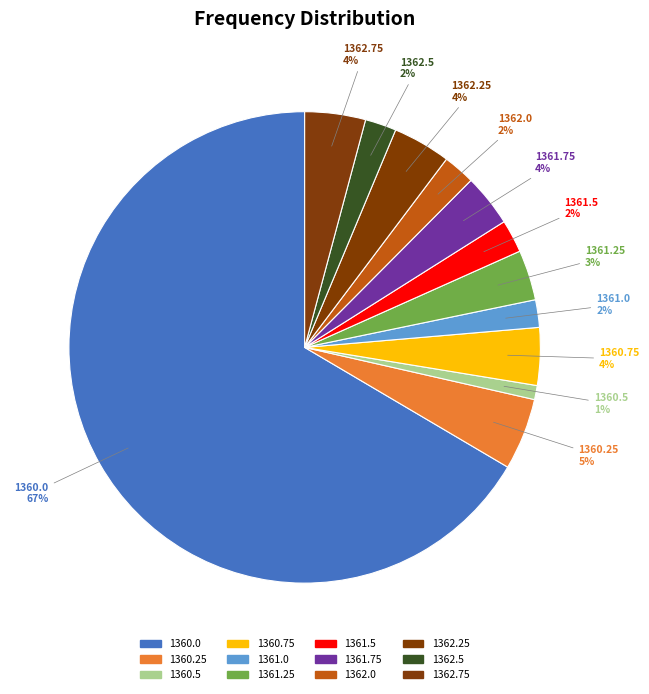

What percentage do 1361.75 and 1361.0 together represent?

5.5%